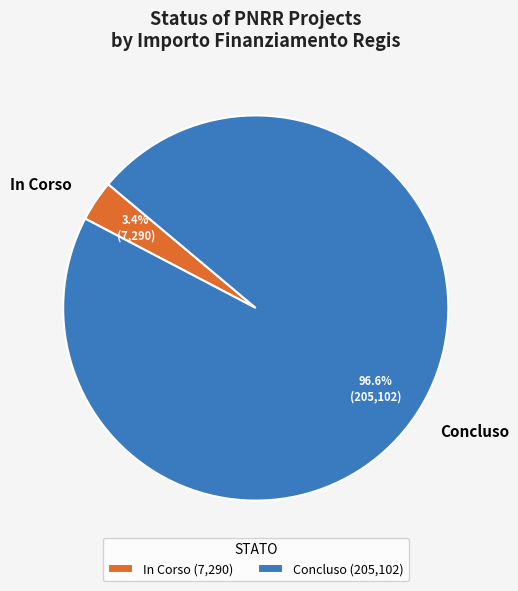

Which has a higher value, In Corso or Concluso?

Concluso